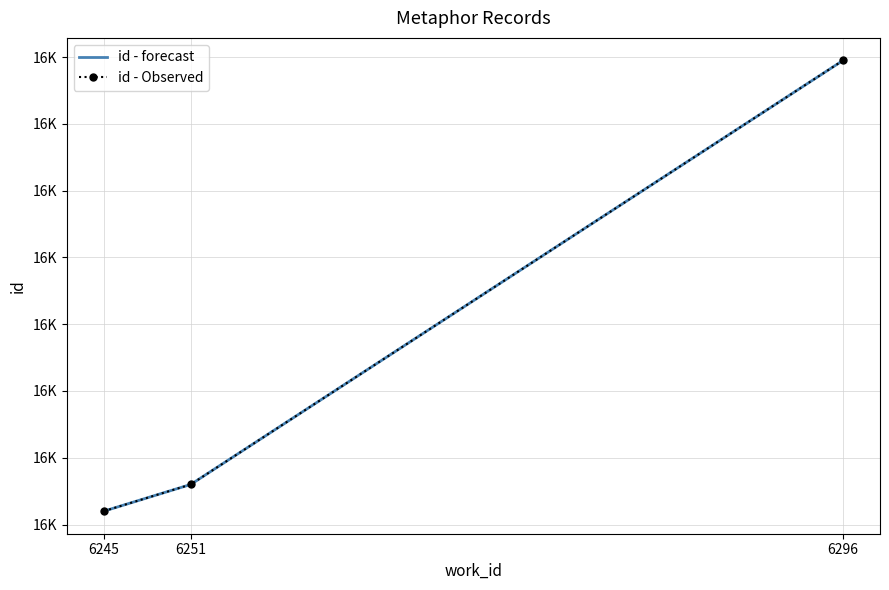

What value does the id - forecast series have at 6296?

16679